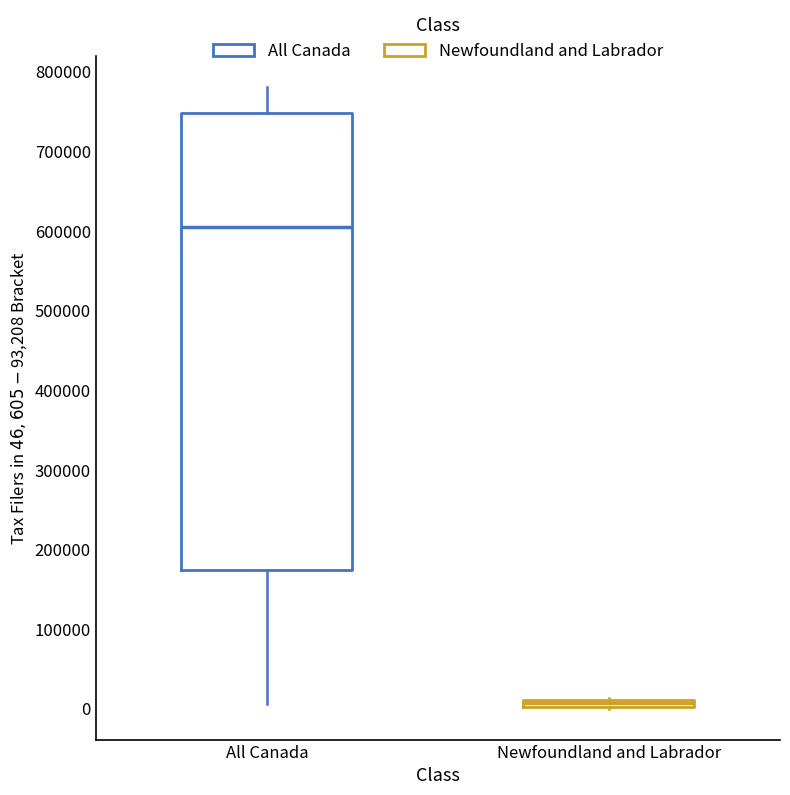

Which box's median line is the lowest?

Newfoundland and Labrador